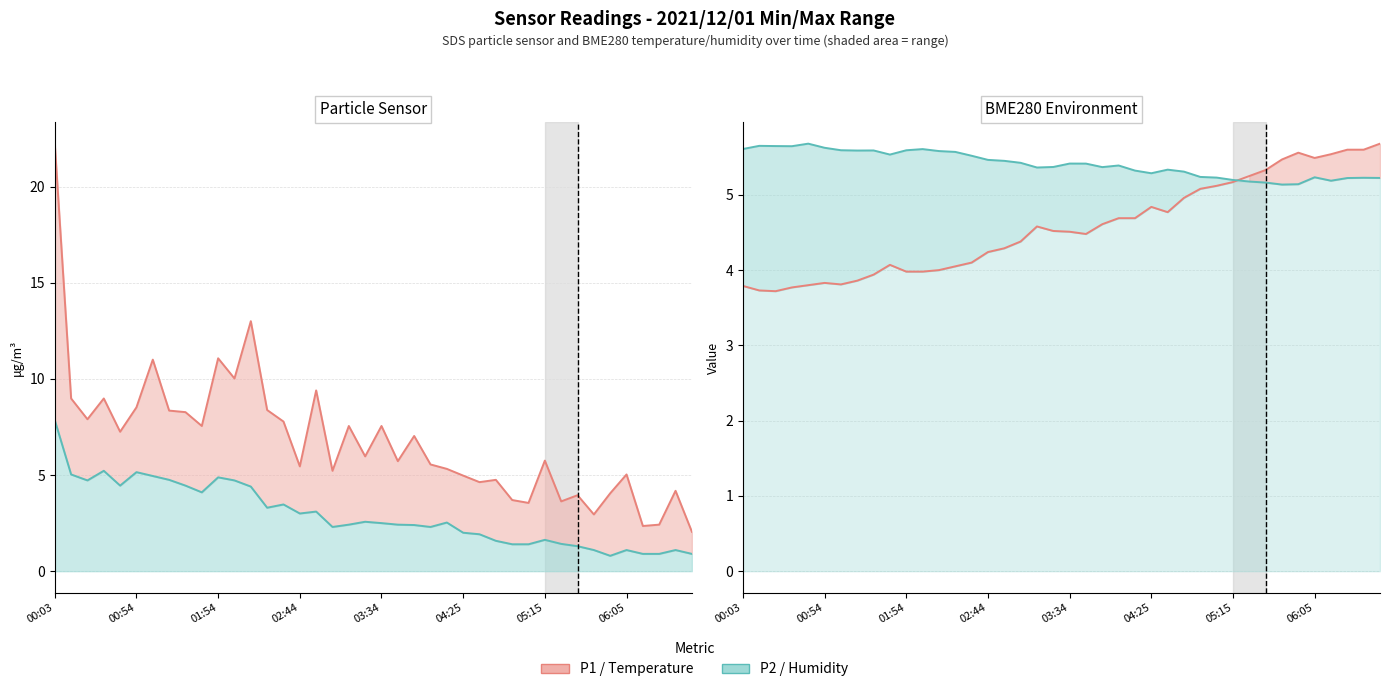

Which series has the widest spread of values?

SDS P1